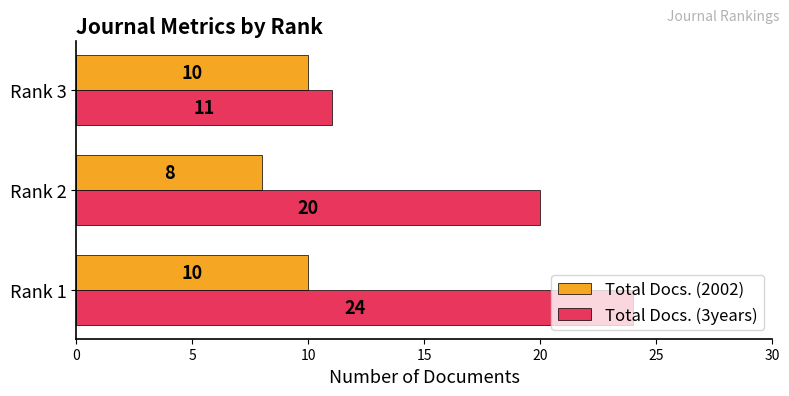

How many Total Docs. (2002) values are between 8 and 10?

3